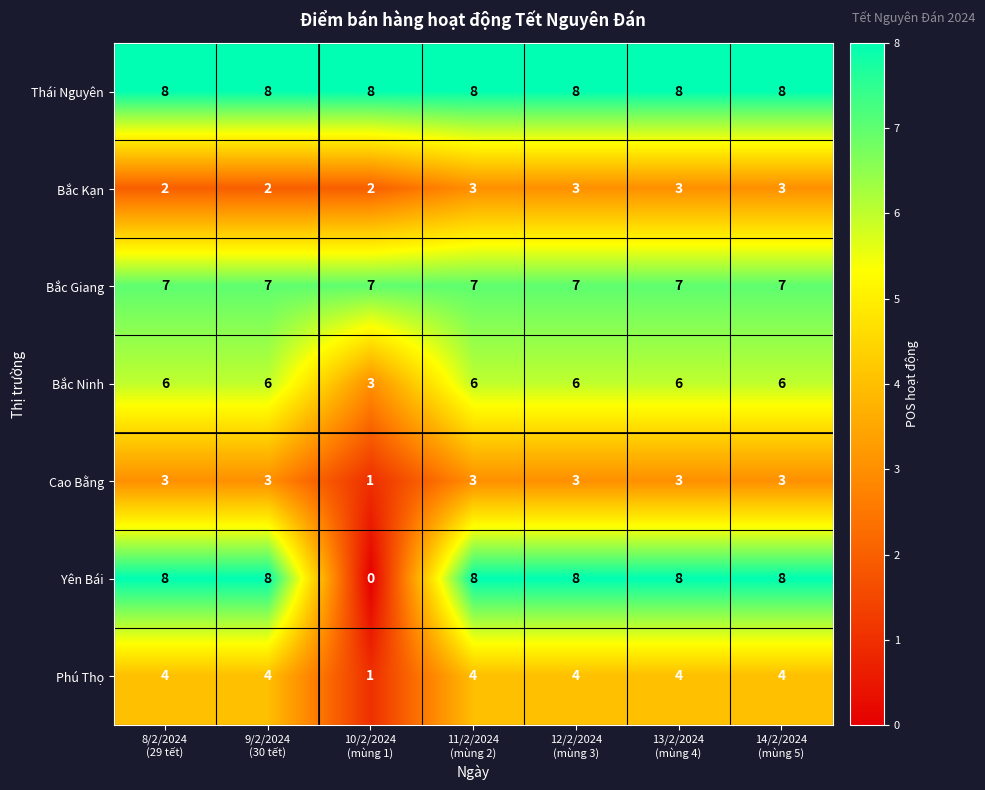

What is the maximum value for Bắc Giang?

7